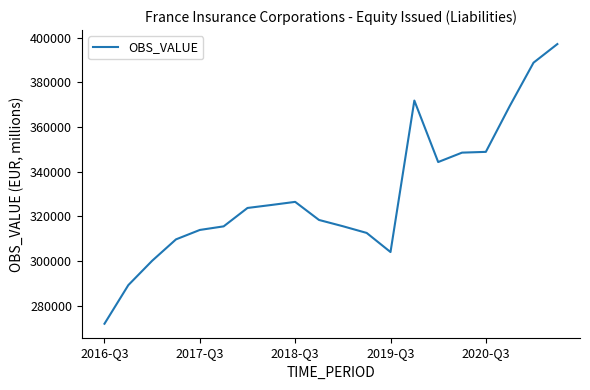

What is the greatest value displayed?

397100